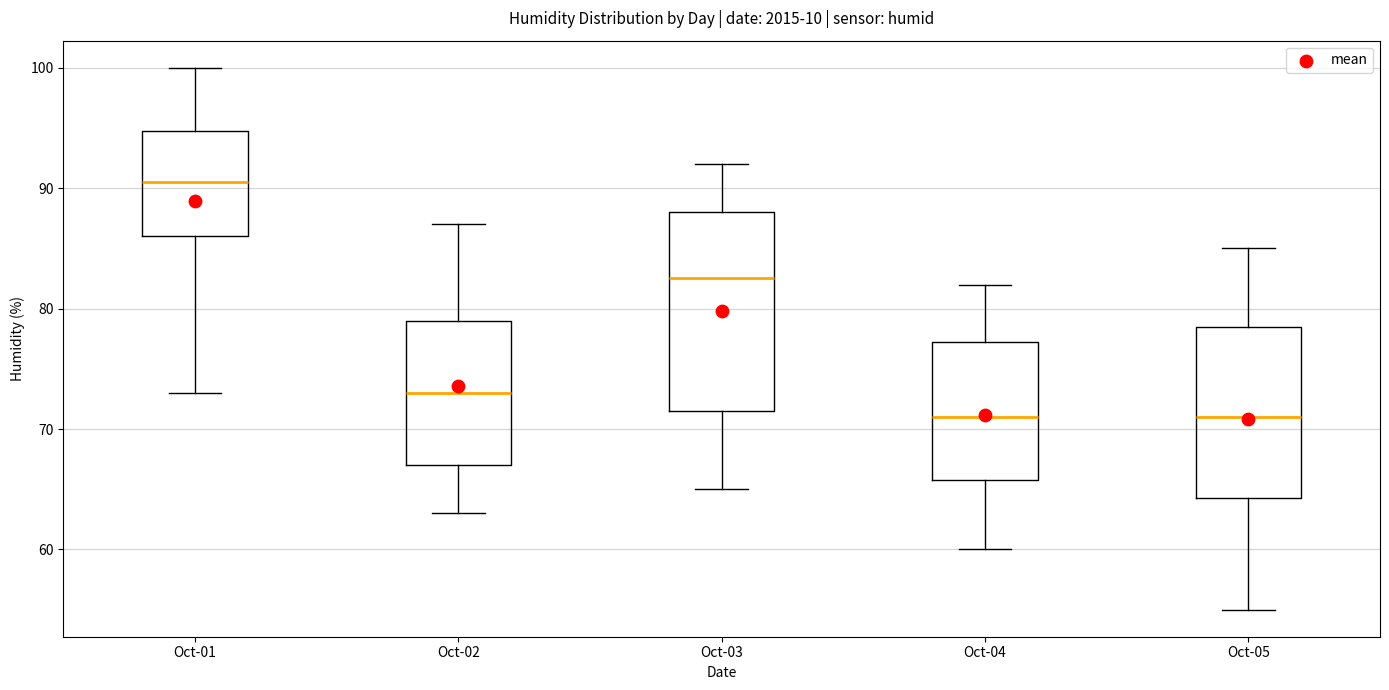

Which box has the highest median line?

Oct-01